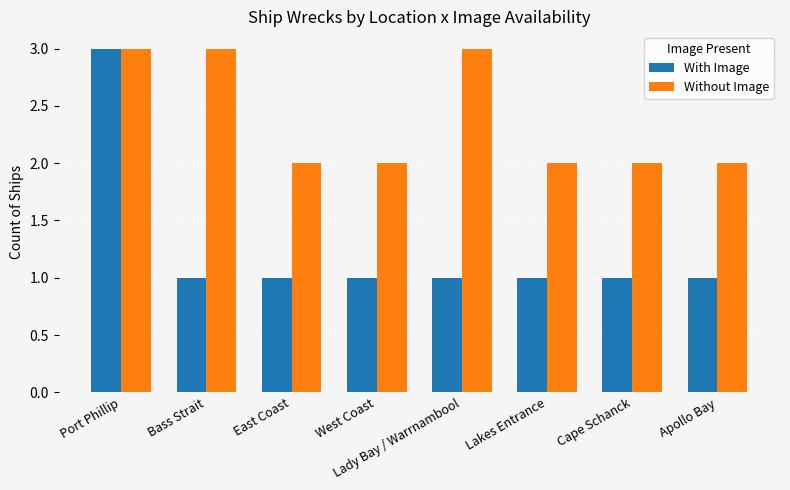

Which series changed the most between Port Phillip and Cape Schanck?

With Image